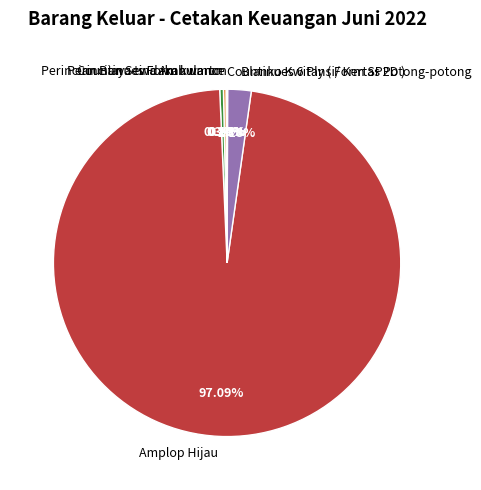

Is there any slice that represents more than half of the pie?

Yes